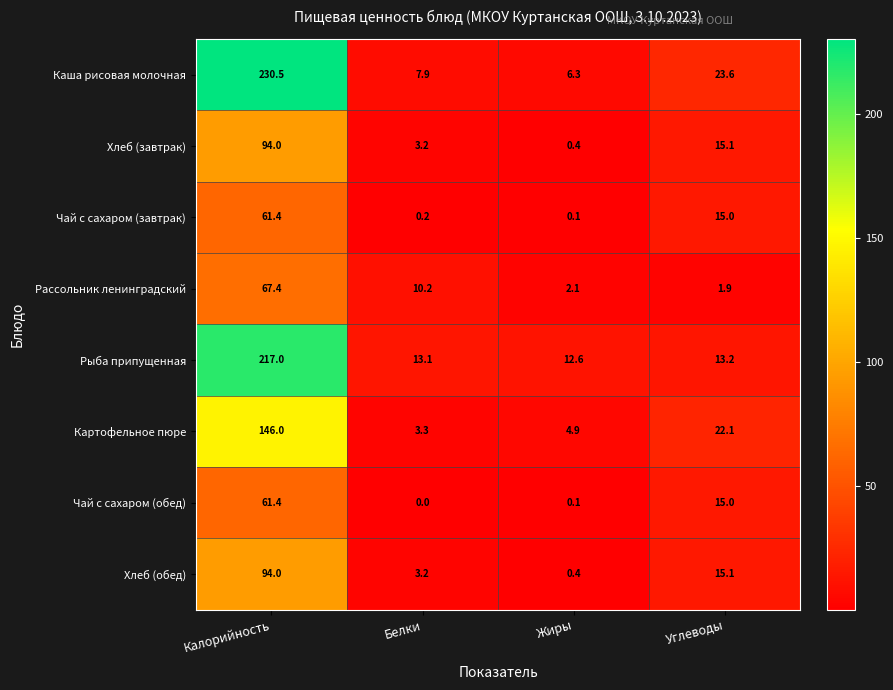

The value of Хлеб (завтрак) at Калорийность is 94.0. True or false?

True